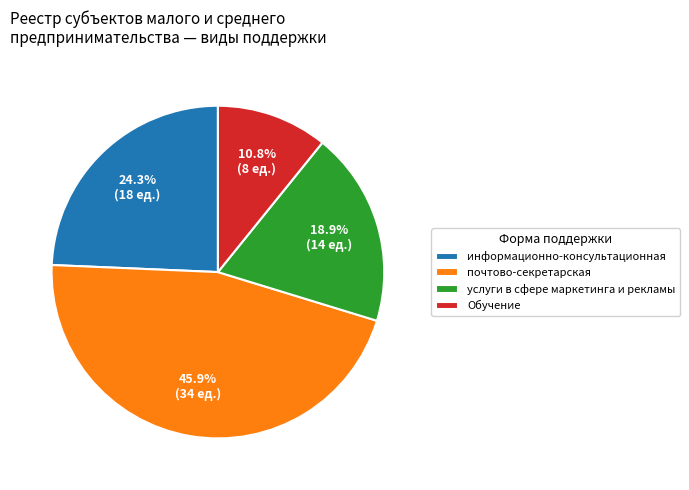

True or false: Обучение accounts for 1% of the total.

False